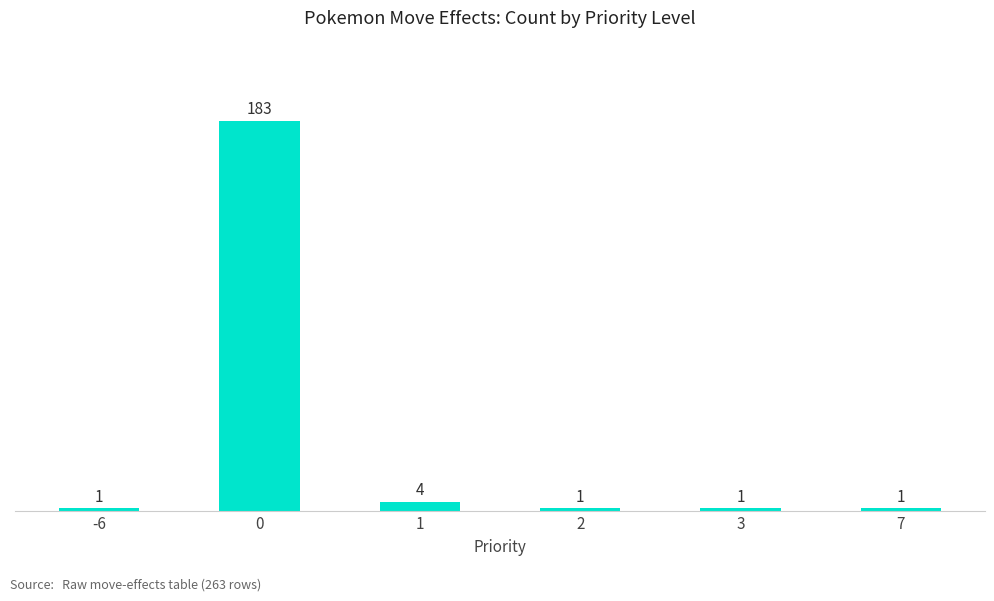

What is the smallest value displayed?

1